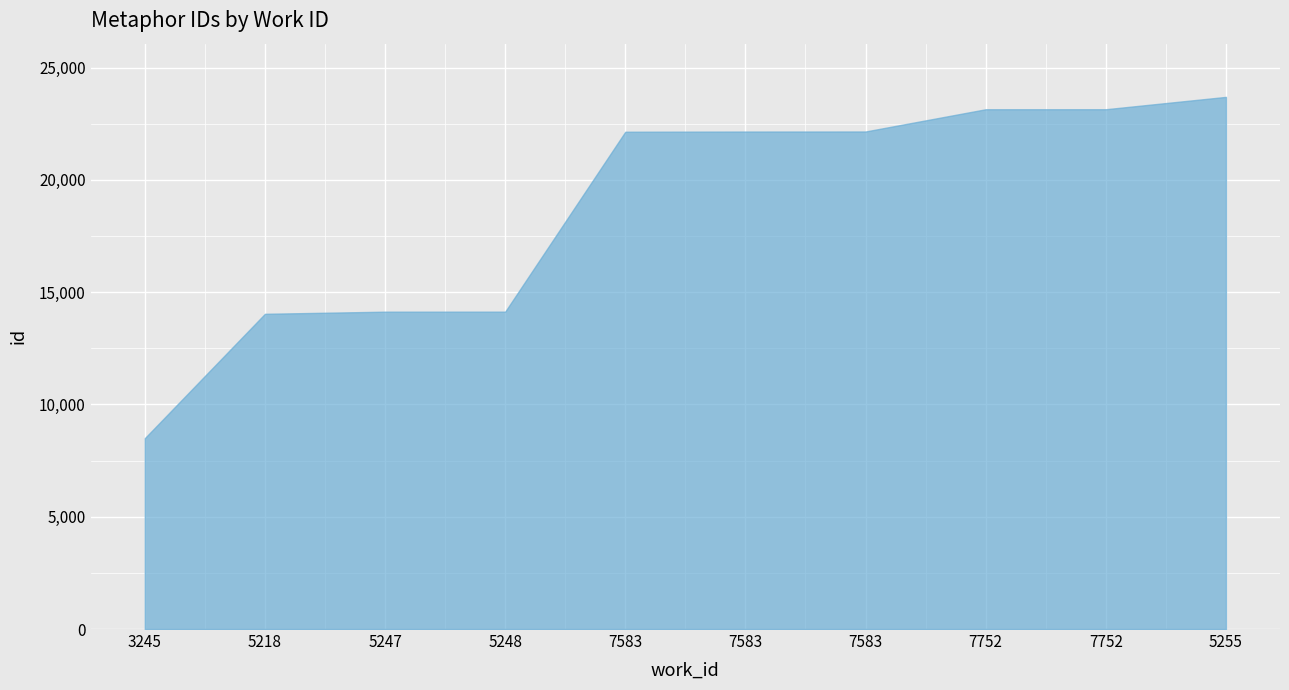

Reading left to right, list all the values displayed in this chart.

3245=8499	5218=14039	5247=14134	5248=14135	7583=22148	7583=22156	7583=22159	7752=23149	7752=23150	5255=23700